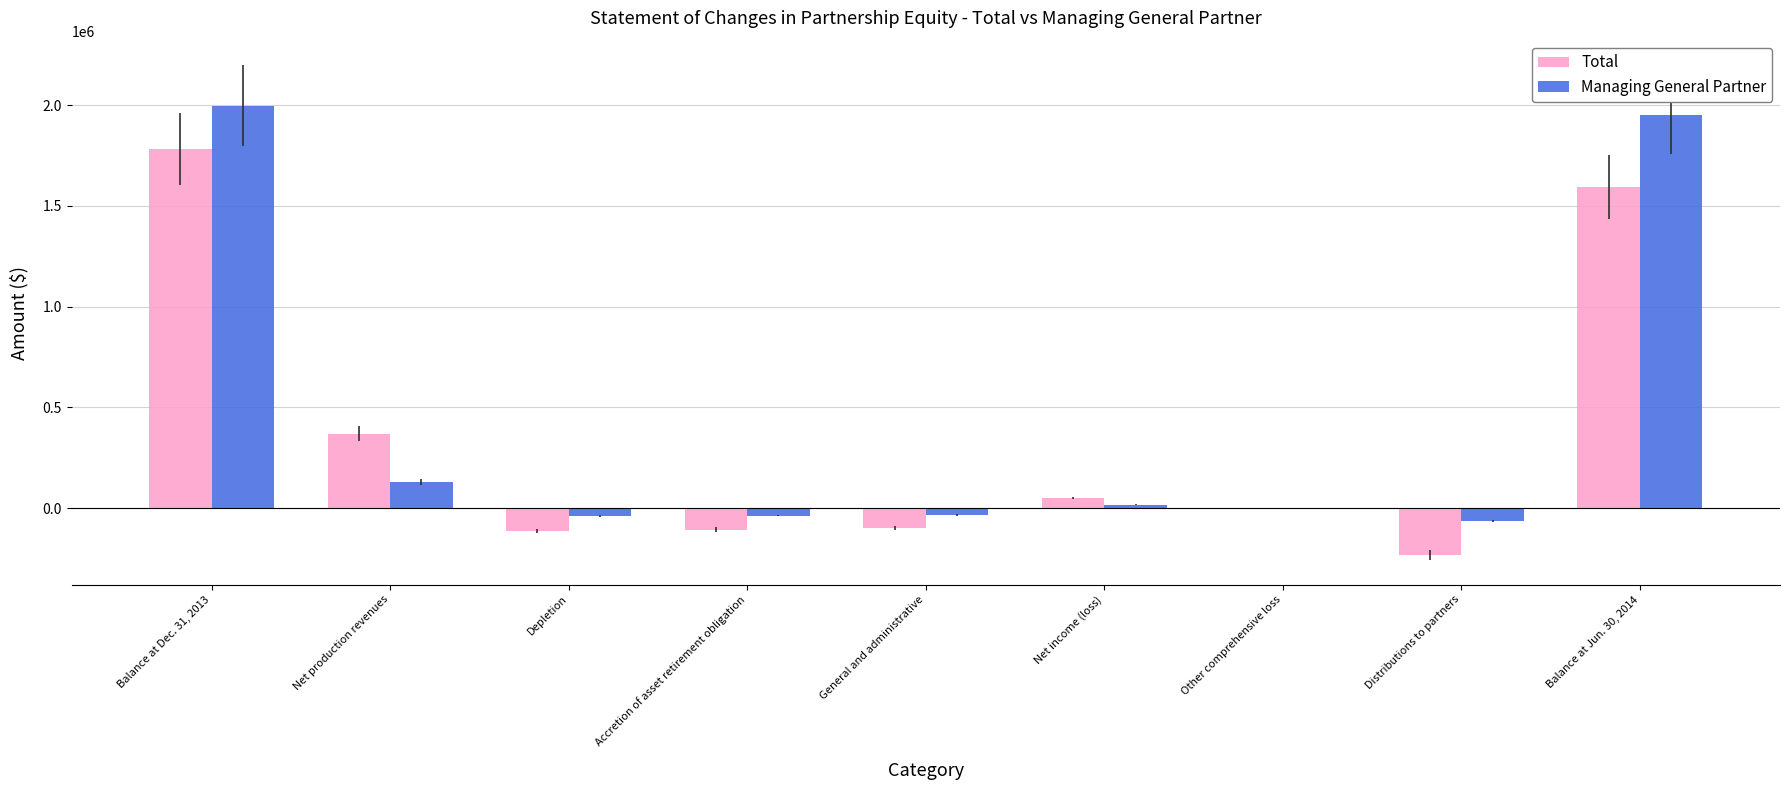

Which series has the largest total across all categories?

Managing General Partner